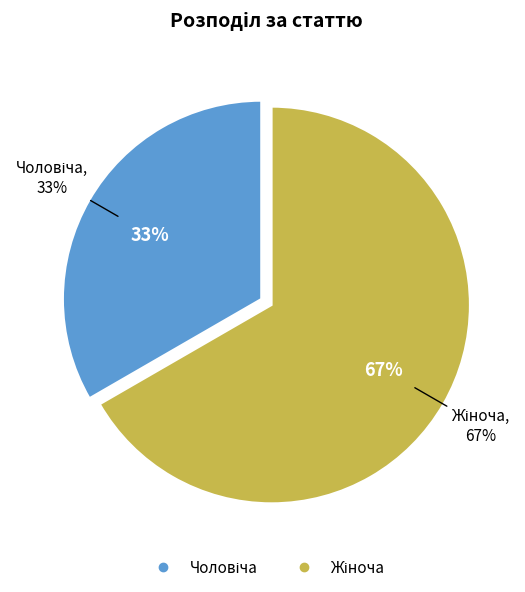

What is the total percentage of Жіноча and Чоловіча?

100.0%